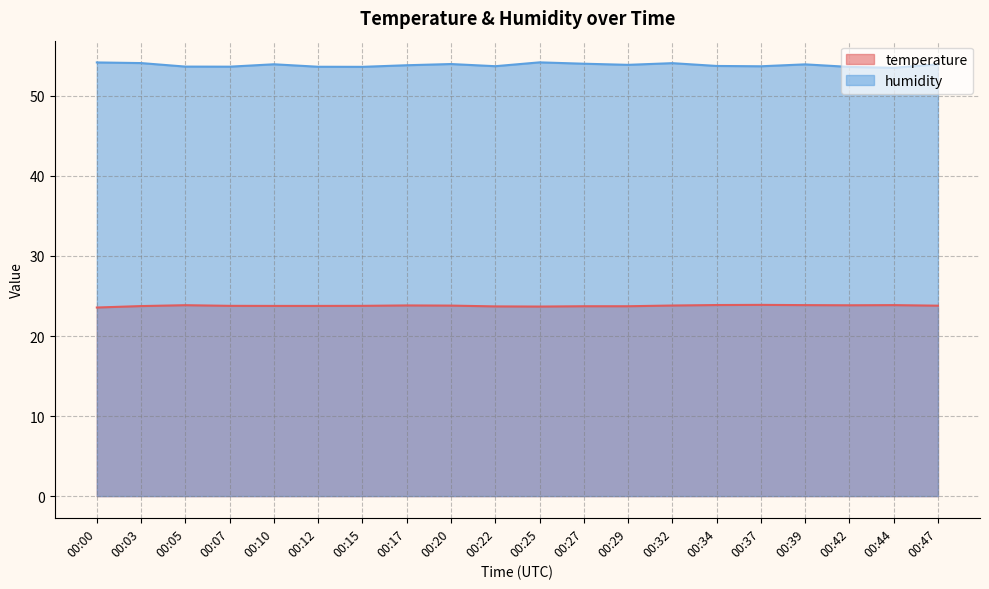

Which series has the largest range (max minus min)?

humidity